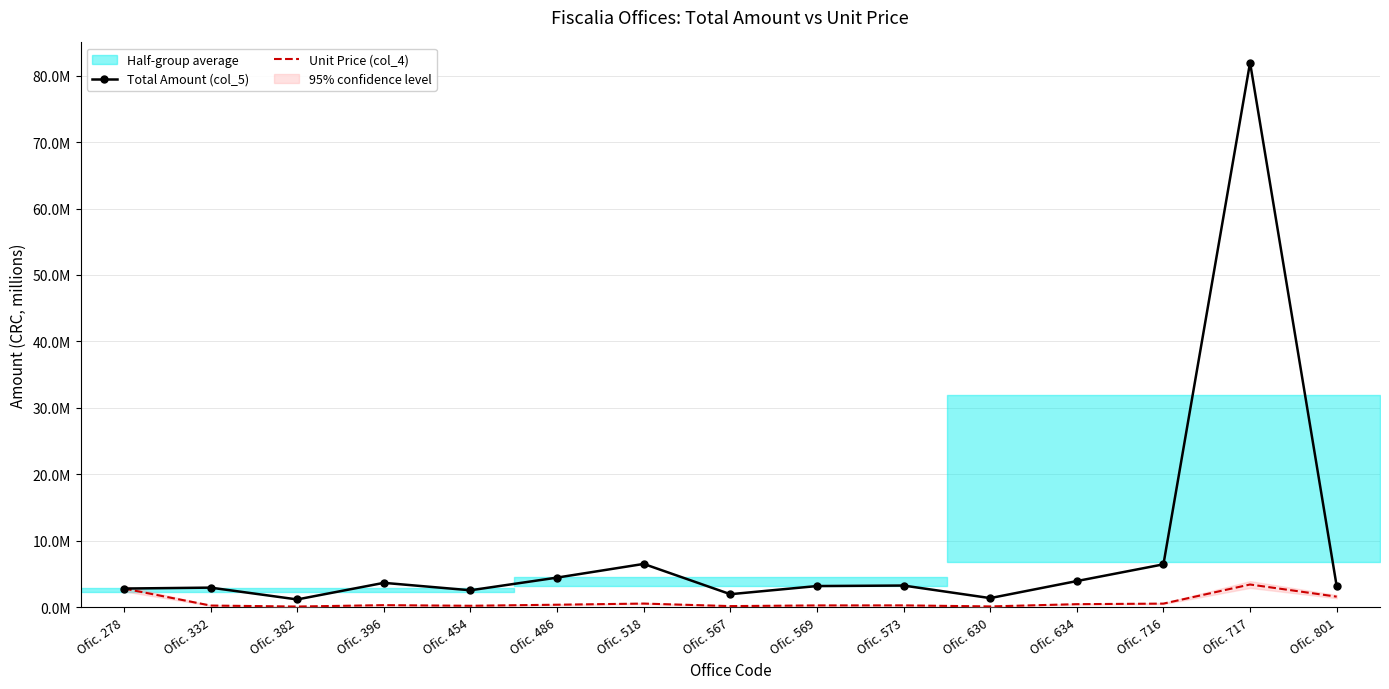

Which series has the largest range (max minus min)?

Total Amount (col_5)